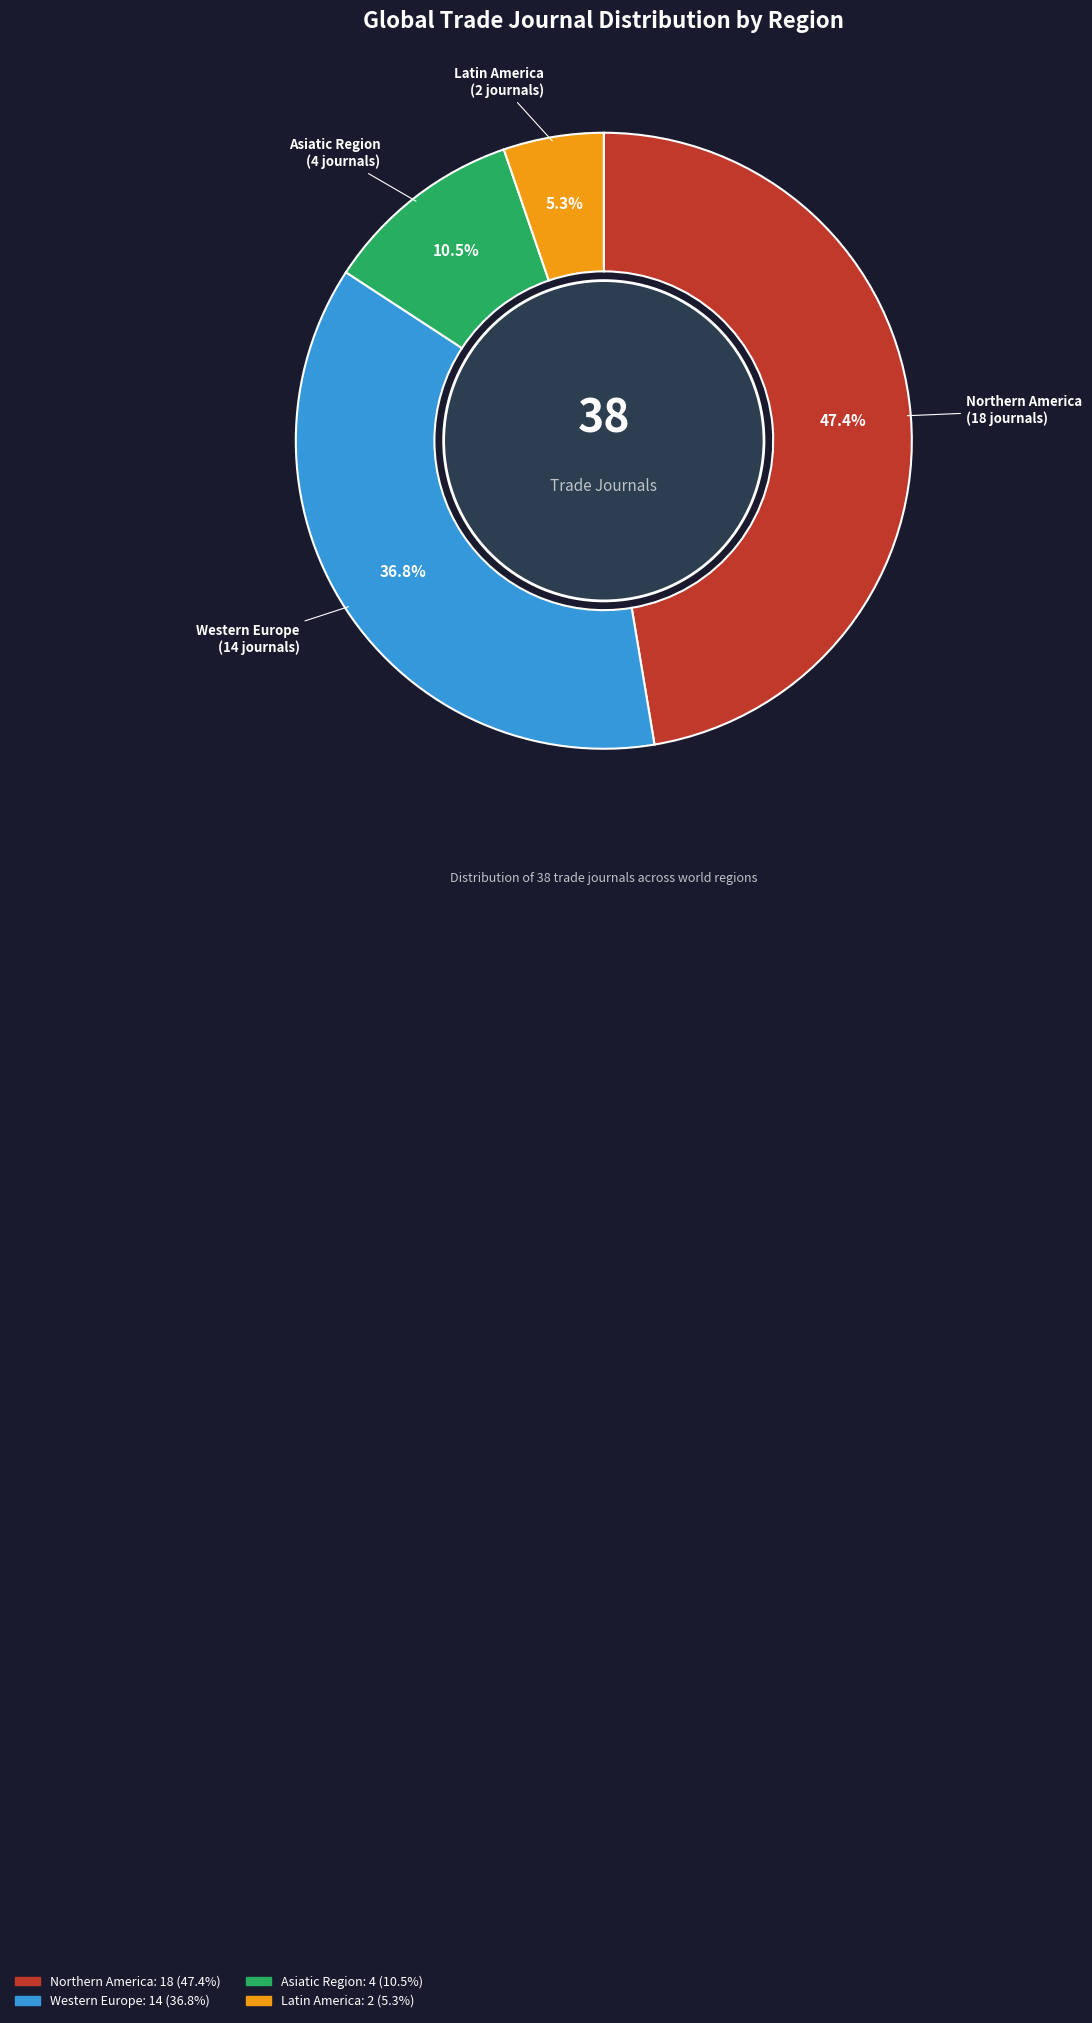

Between Northern America and Western Europe, which is larger?

Northern America